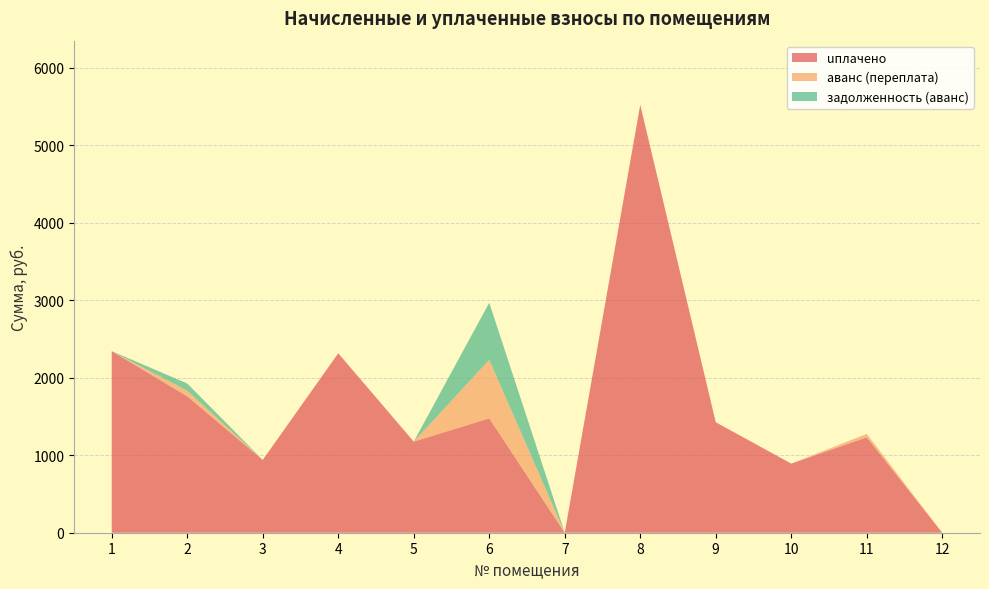

Reading right to left, extract all data points from this chart.

uплачено: 0.0	1231.6	891.8	1425.5	5521.1	0.0	1476.0	1175.9	2315.4	939.4	1760.4	2343.1
аванс (переплата): 0.0	43.4	0.0	0.0	0.0	0.0	755.3	0.0	0.0	0.0	73.2	0.0
задолженность (аванс): 0.0	0.0	0.0	0.0	0.0	0.0	736.1	0.0	0.0	0.0	91.8	0.0